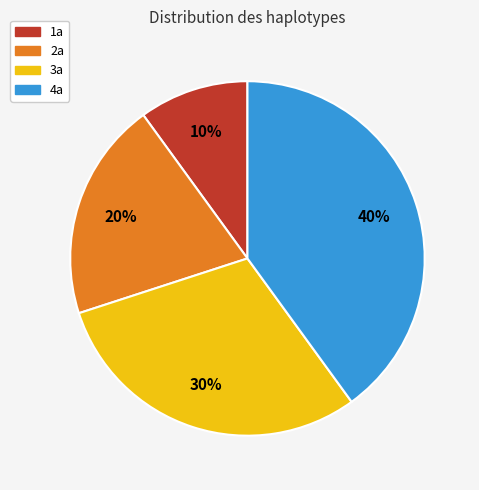

To the nearest percent, what percentage of the pie is 4a?

40%